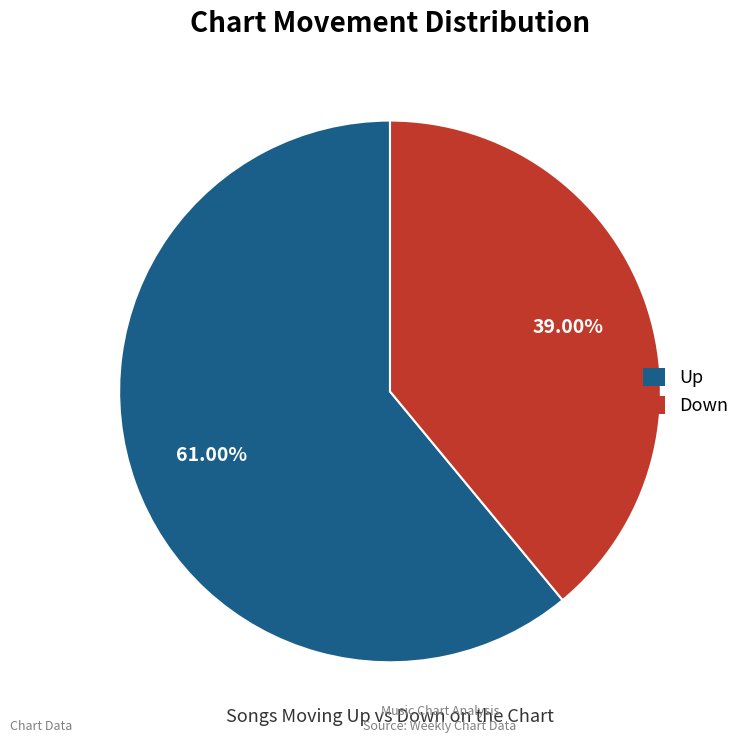

Which category has the biggest portion of the pie?

Up